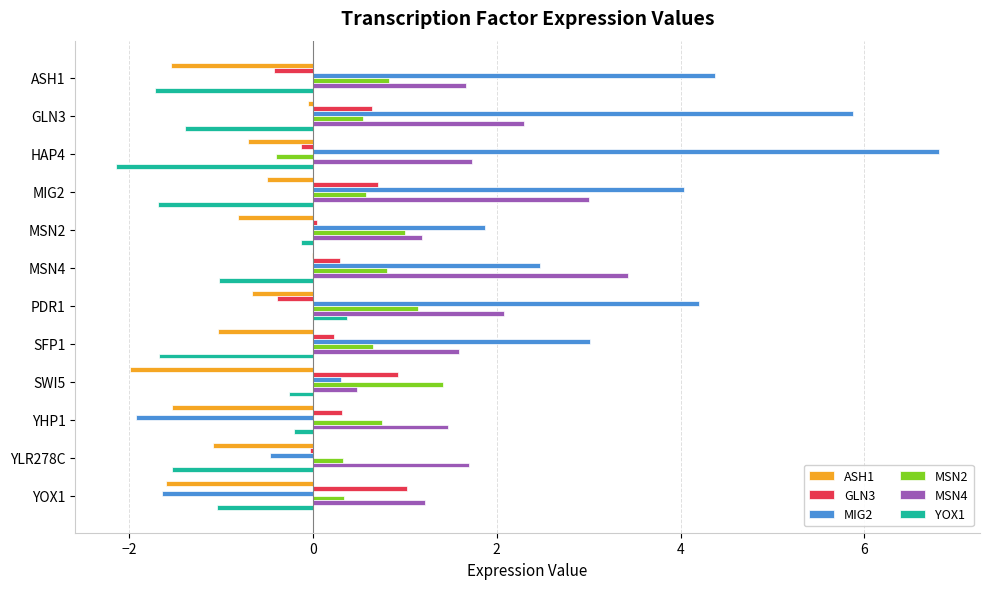

What is the maximum value for YOX1?

0.4